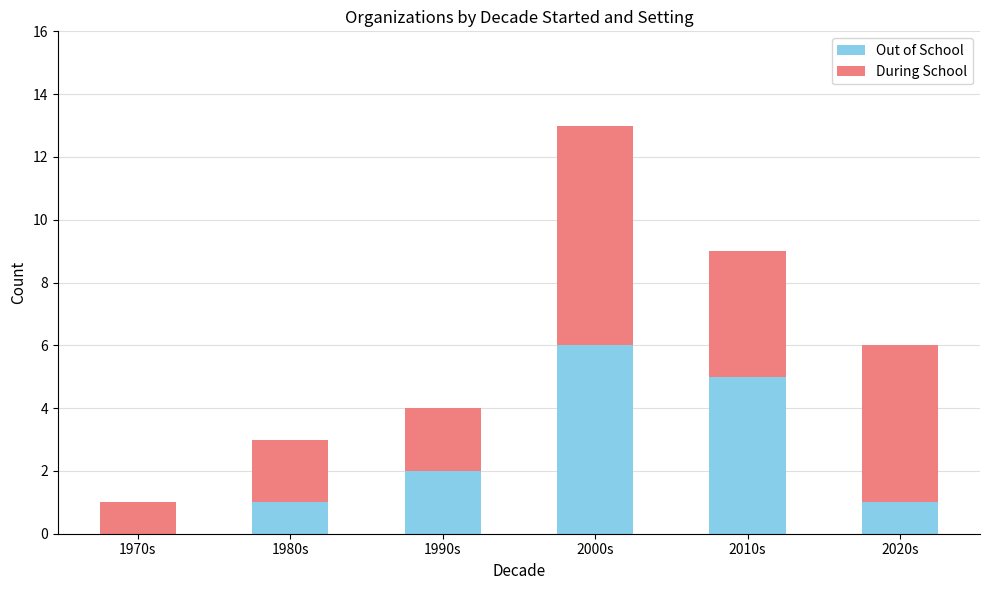

At which category is the sum across all series the highest?

2000s